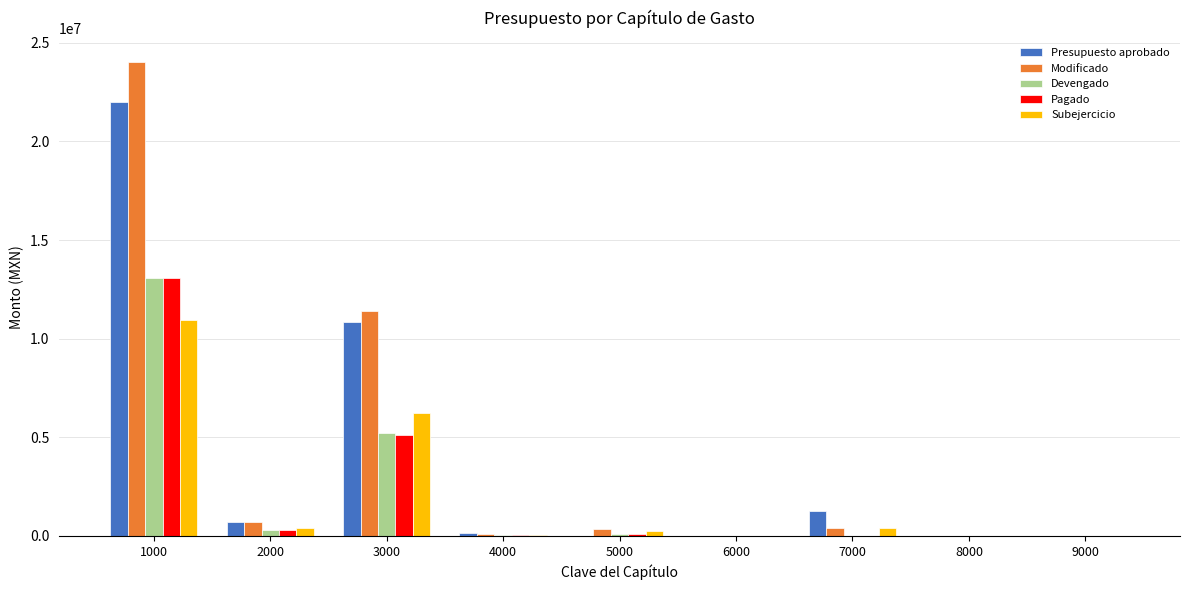

At which category does the chart reach its peak across all series?

1000